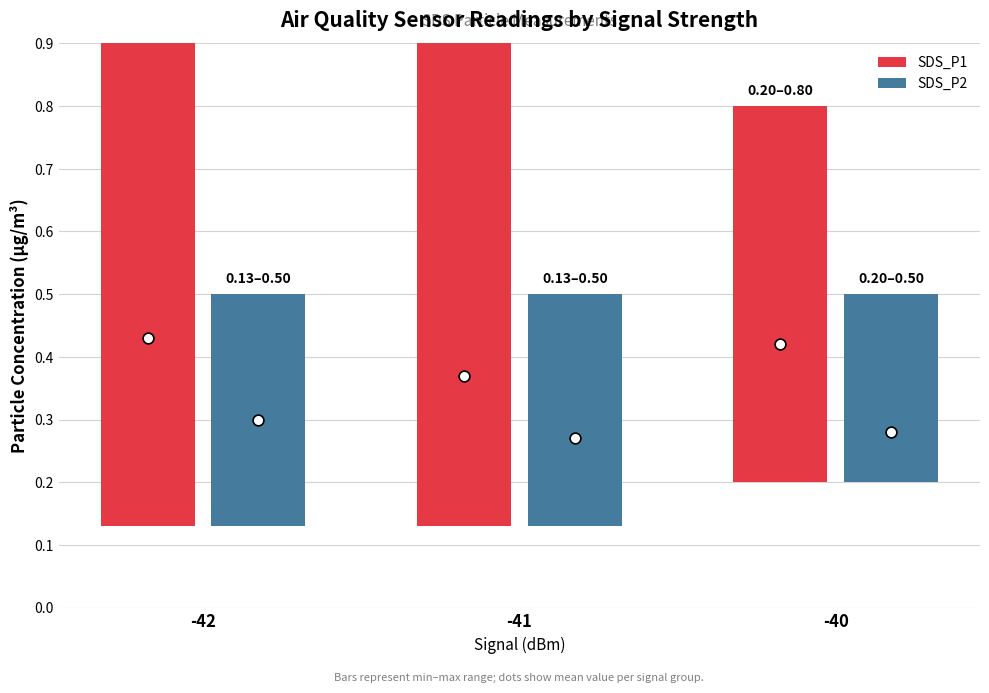

What are all the series names shown in the legend?

SDS_P1, SDS_P2